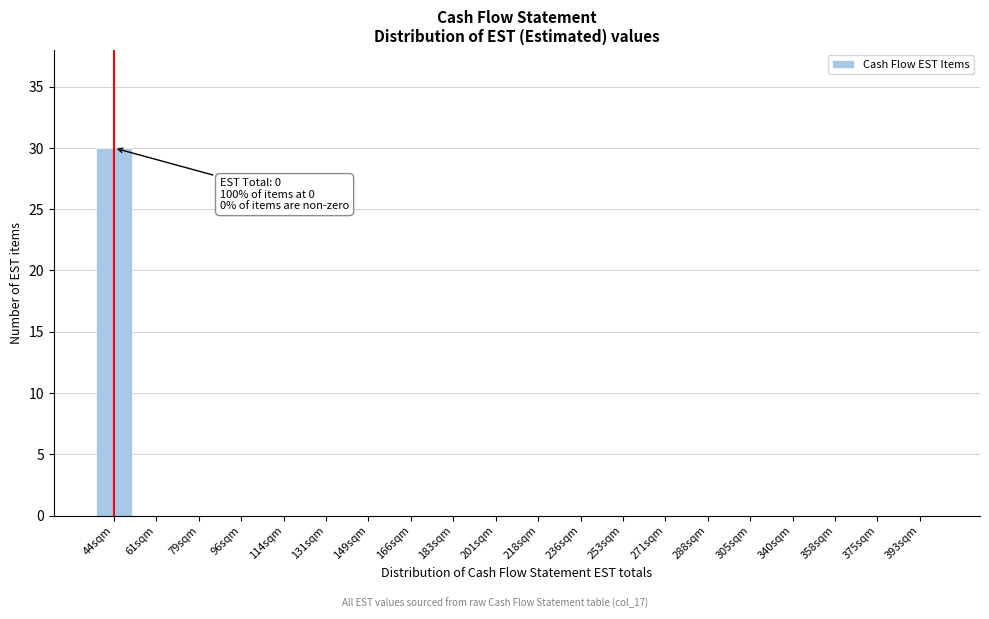

Reading right to left, list all the values displayed in this chart.

393sqm=0	375sqm=0	358sqm=0	340sqm=0	305sqm=0	288sqm=0	271sqm=0	253sqm=0	236sqm=0	218sqm=0	201sqm=0	183sqm=0	166sqm=0	149sqm=0	131sqm=0	114sqm=0	96sqm=0	79sqm=0	61sqm=0	44sqm=30